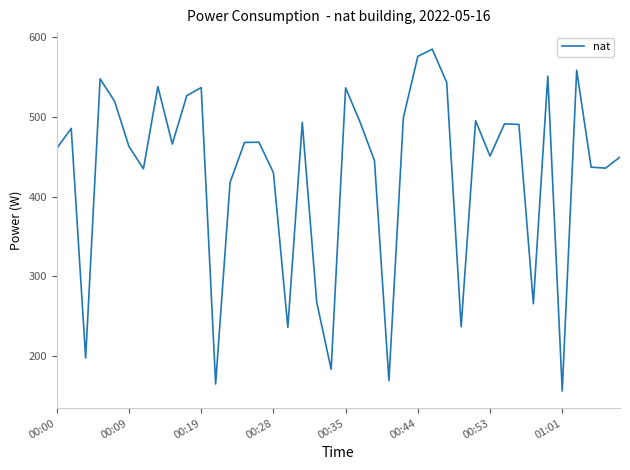

What is the difference between the maximum and minimum values?

428.9